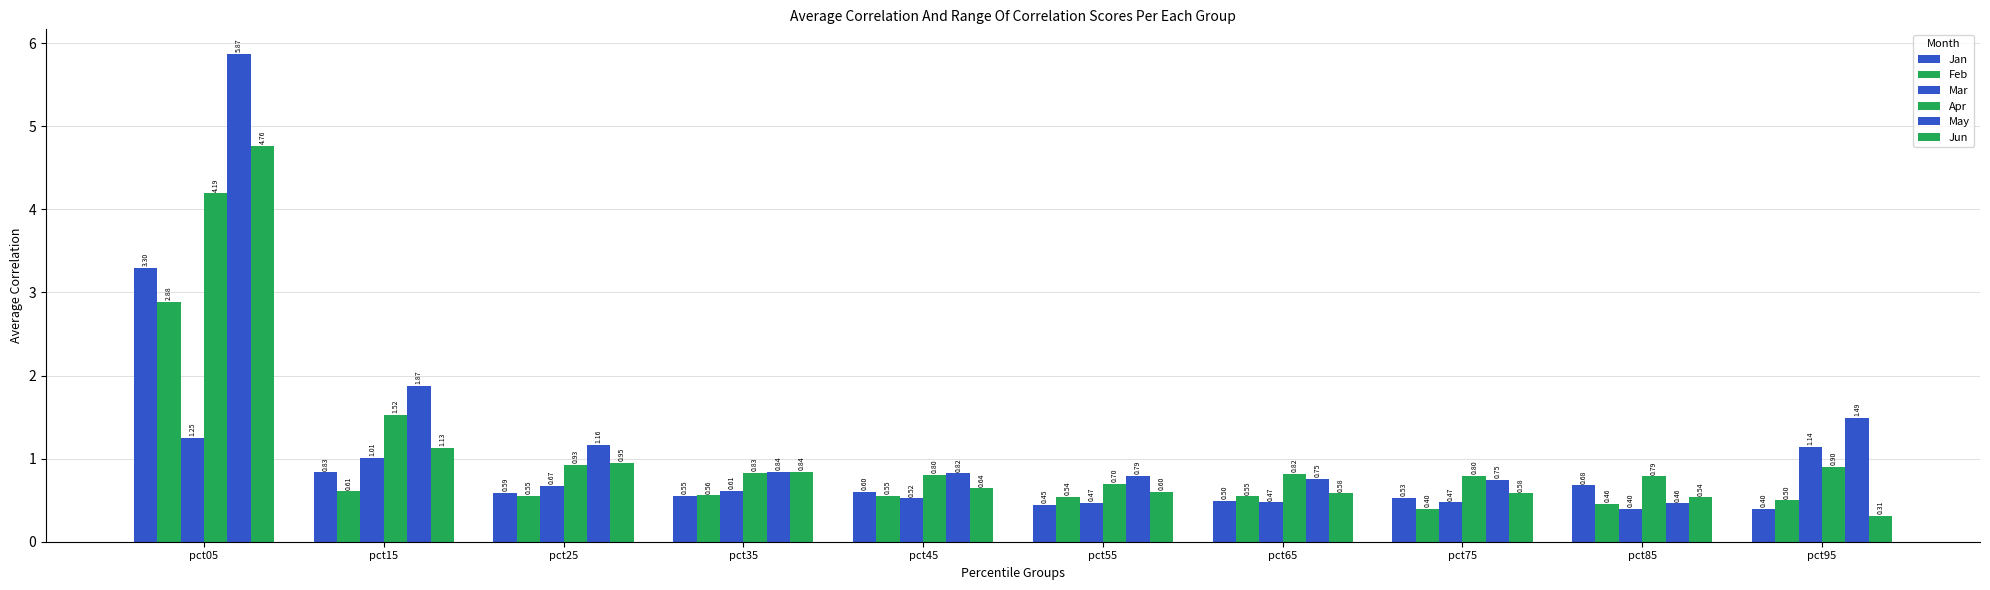

Which category has the highest value in the Jun series?

pct05